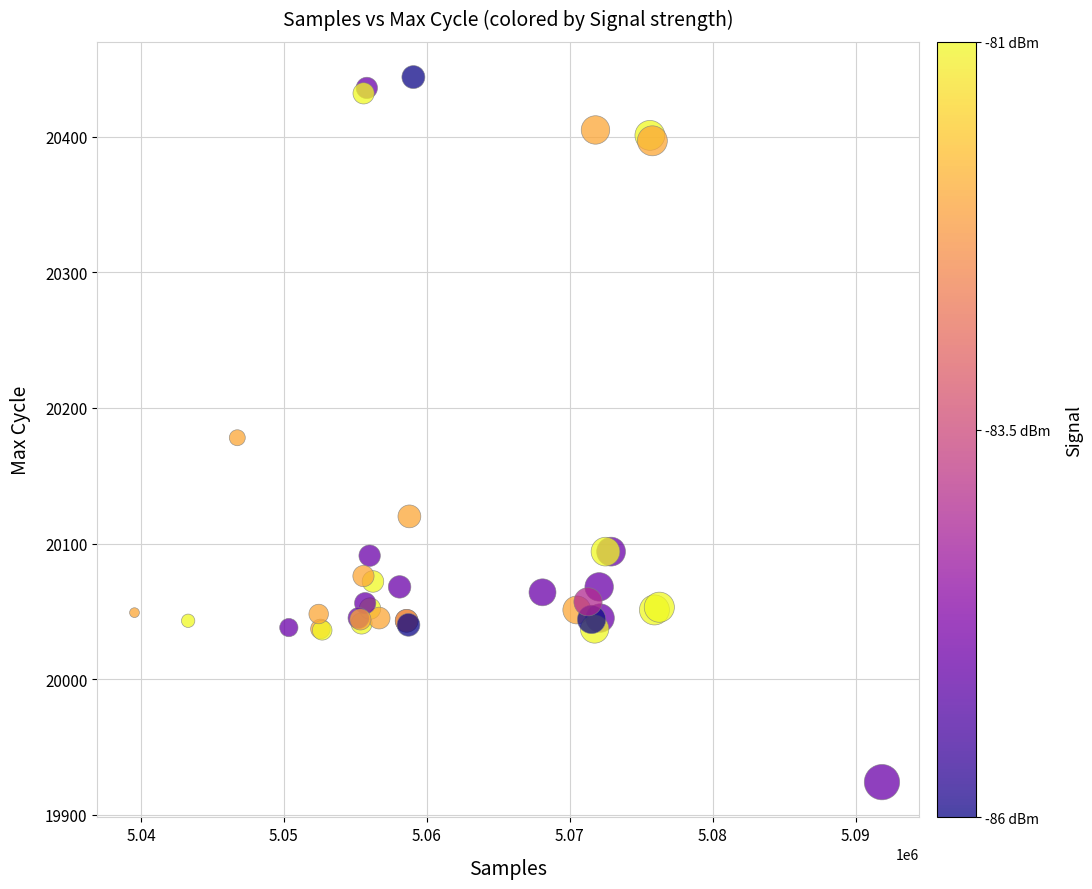

What Y value in the scatter plot is closest to 20184?

20178